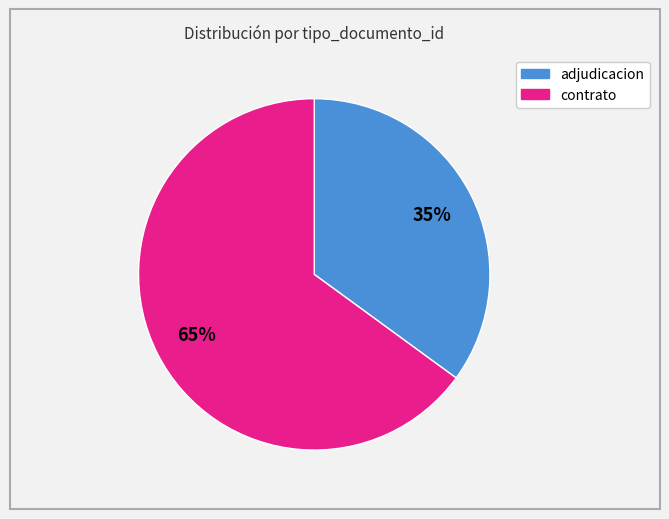

To the nearest percent, what is the difference between the largest and smallest slice percentages?

30%